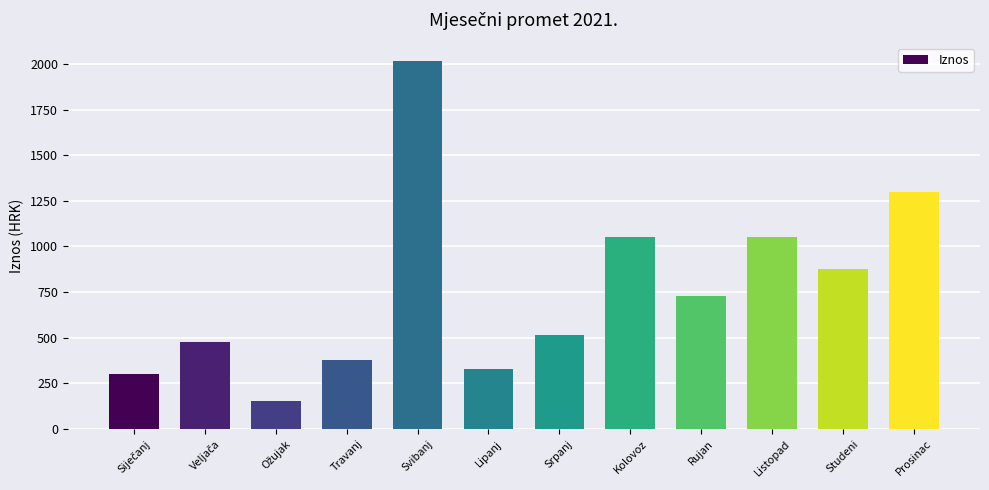

The chart shows a value of 875.4 at Studeni. True or false?

True